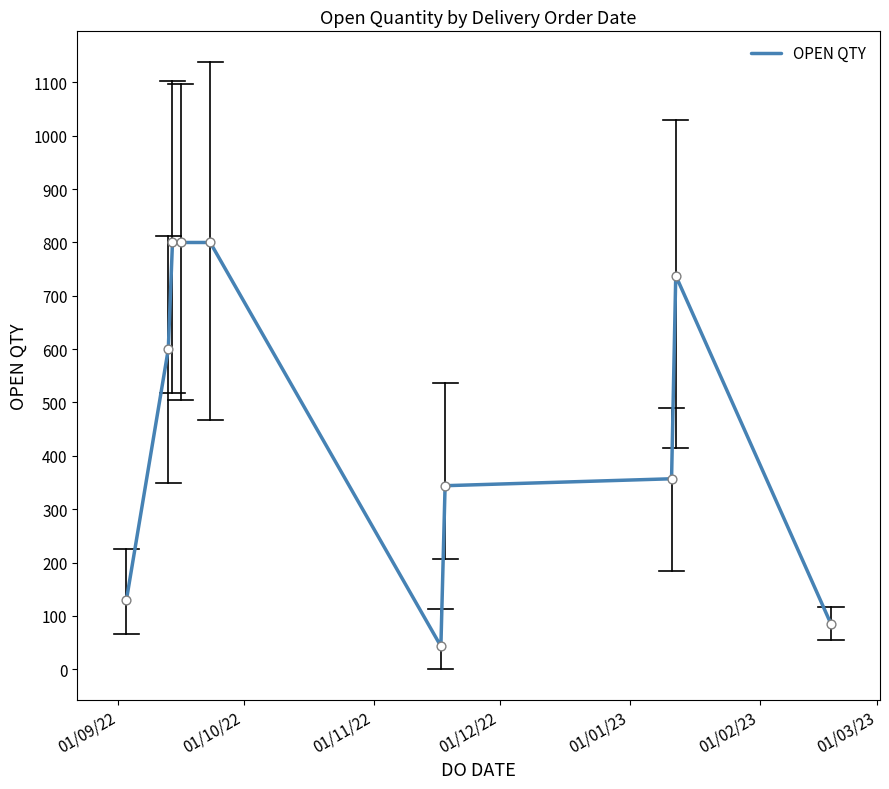

What is the greatest value displayed?

800